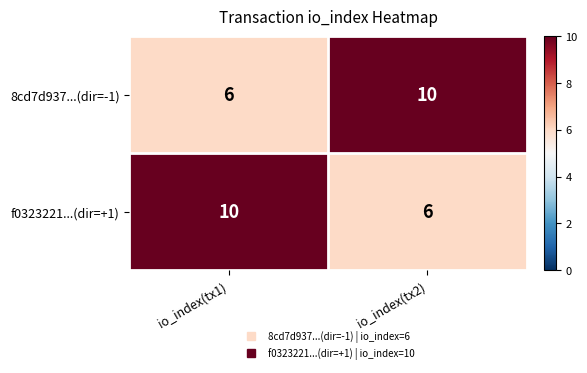

True or false: f0323221...(dir=+1) has a value of 1 at io_index(tx2).

False